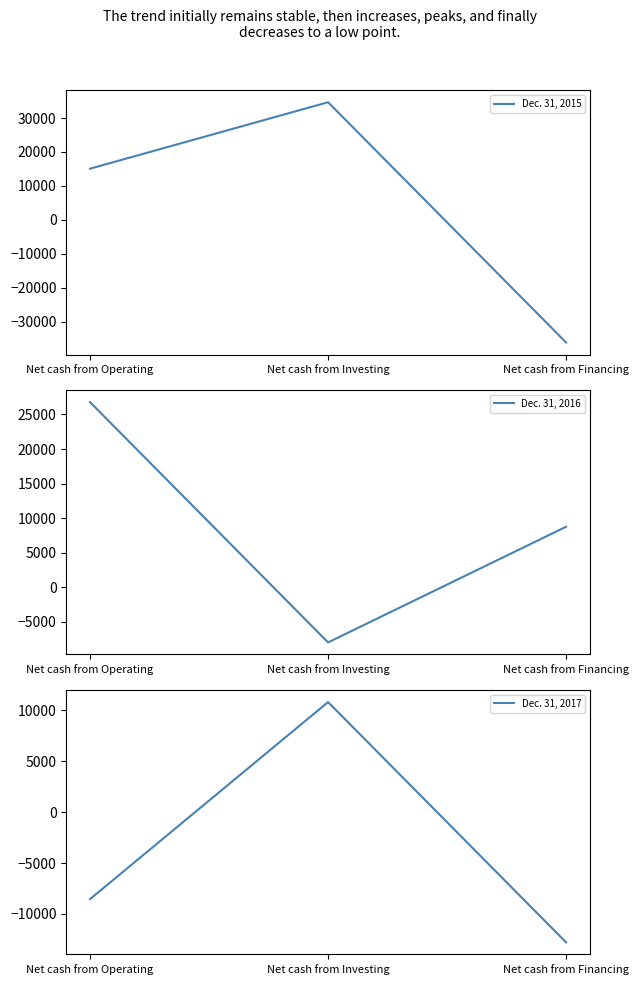

Where does the Dec. 31, 2017 series first go above -8542?

Net cash from Investing